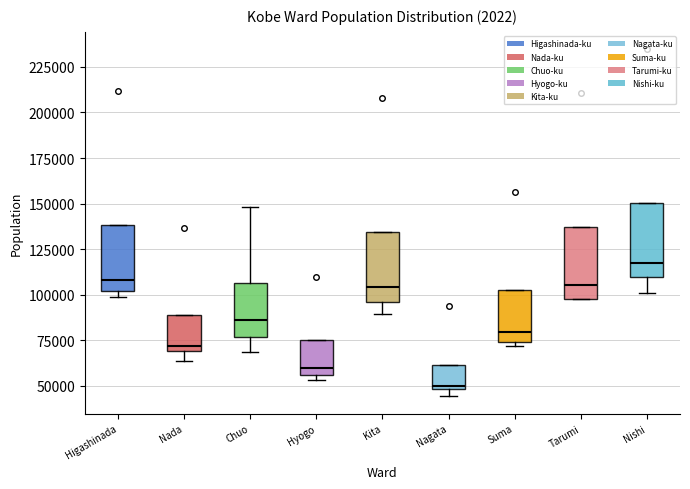

Where is the upper edge of the box for Nada on the y-axis? The values are not printed on the chart, so give them approximately, as read against the axis.

90000